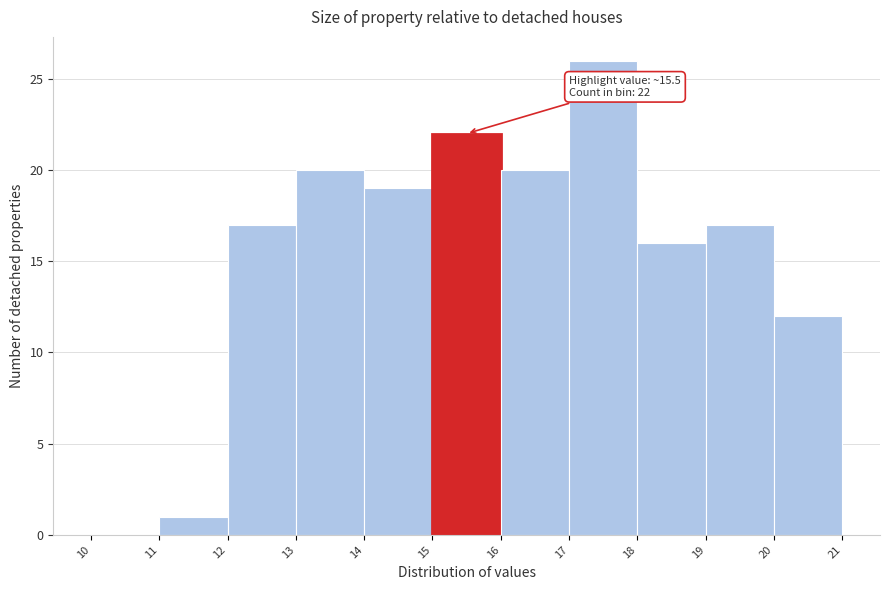

Over which range of the x-axis is the bar tallest?

17 to 18